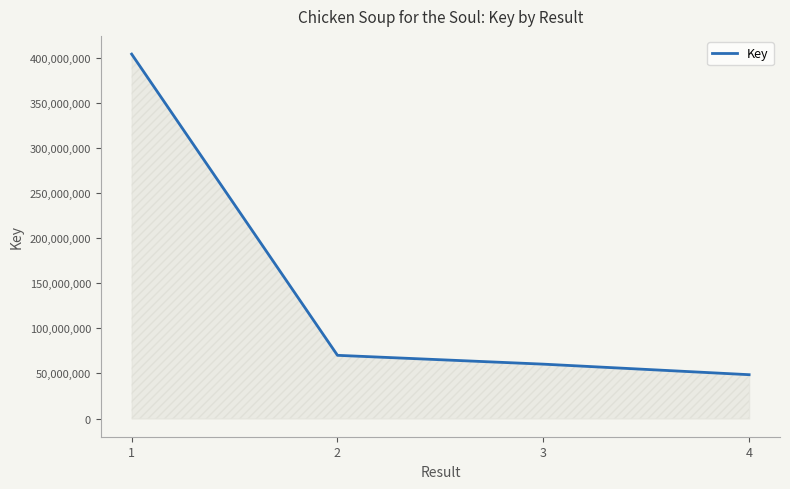

What is the change in value from 1 to 3?

-343976923